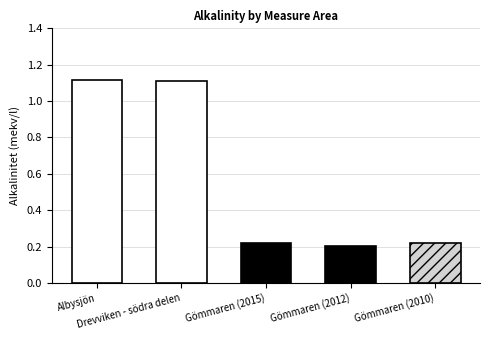

Where is the data nearest to the value 0?

Gömmaren (2012)